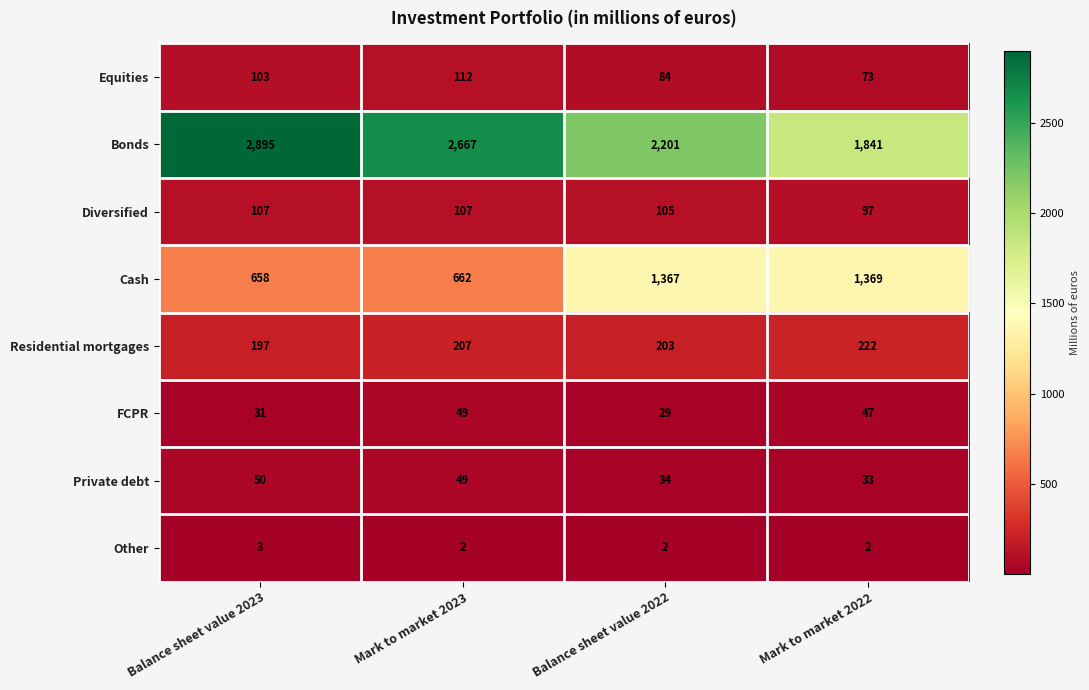

How many Diversified values are between 105 and 107?

3